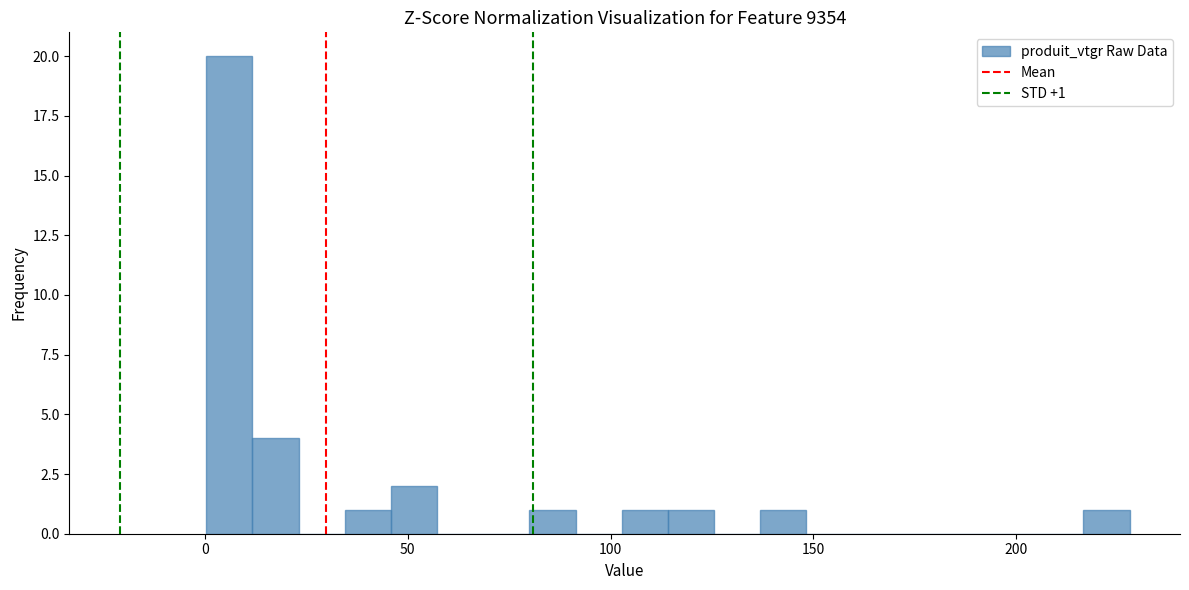

Around what value on the x-axis is the tallest bar? Give the approximate position of its centre, as read against the axis.

5